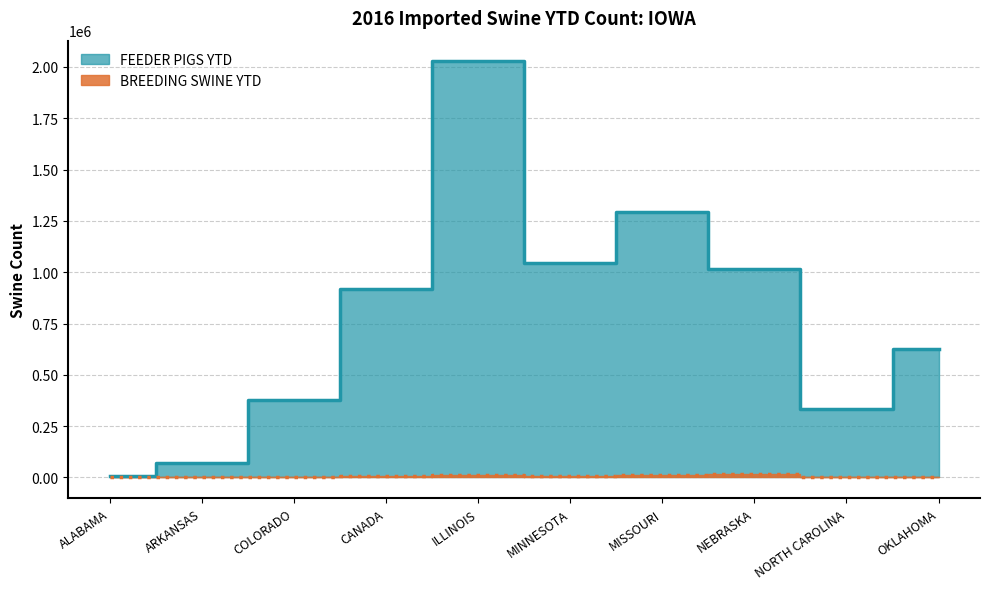

Rank the series at COLORADO from lowest to highest value.

BREEDING SWINE YTD, FEEDER PIGS YTD